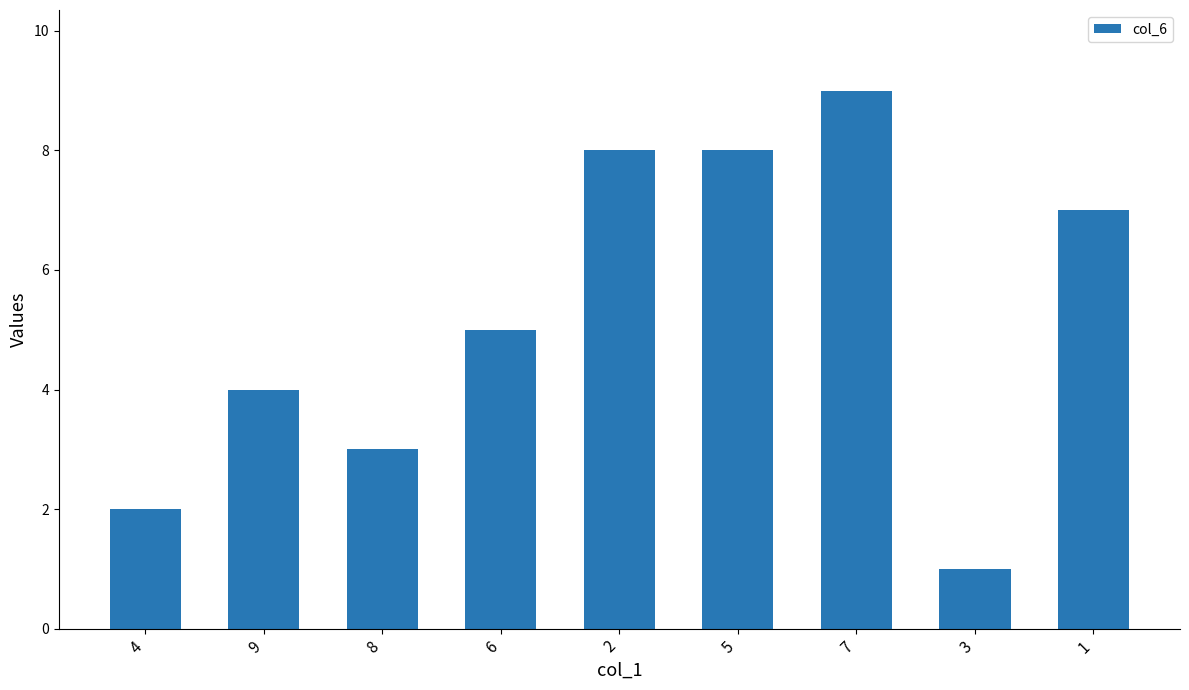

Between 4 and 9, which is larger?

9